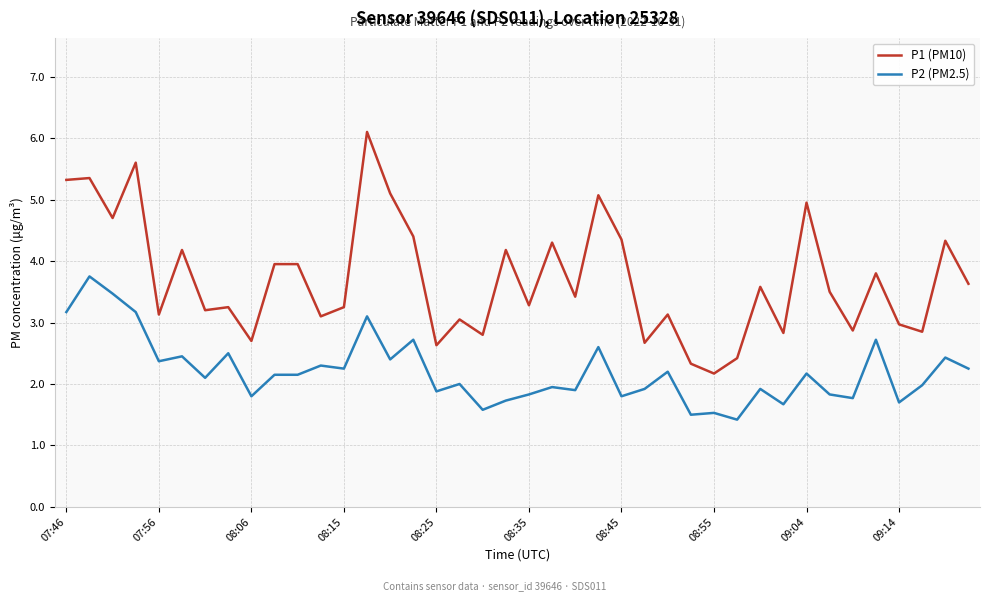

What is the difference between the maximum and minimum values in the P2 (PM2.5) series?

2.3